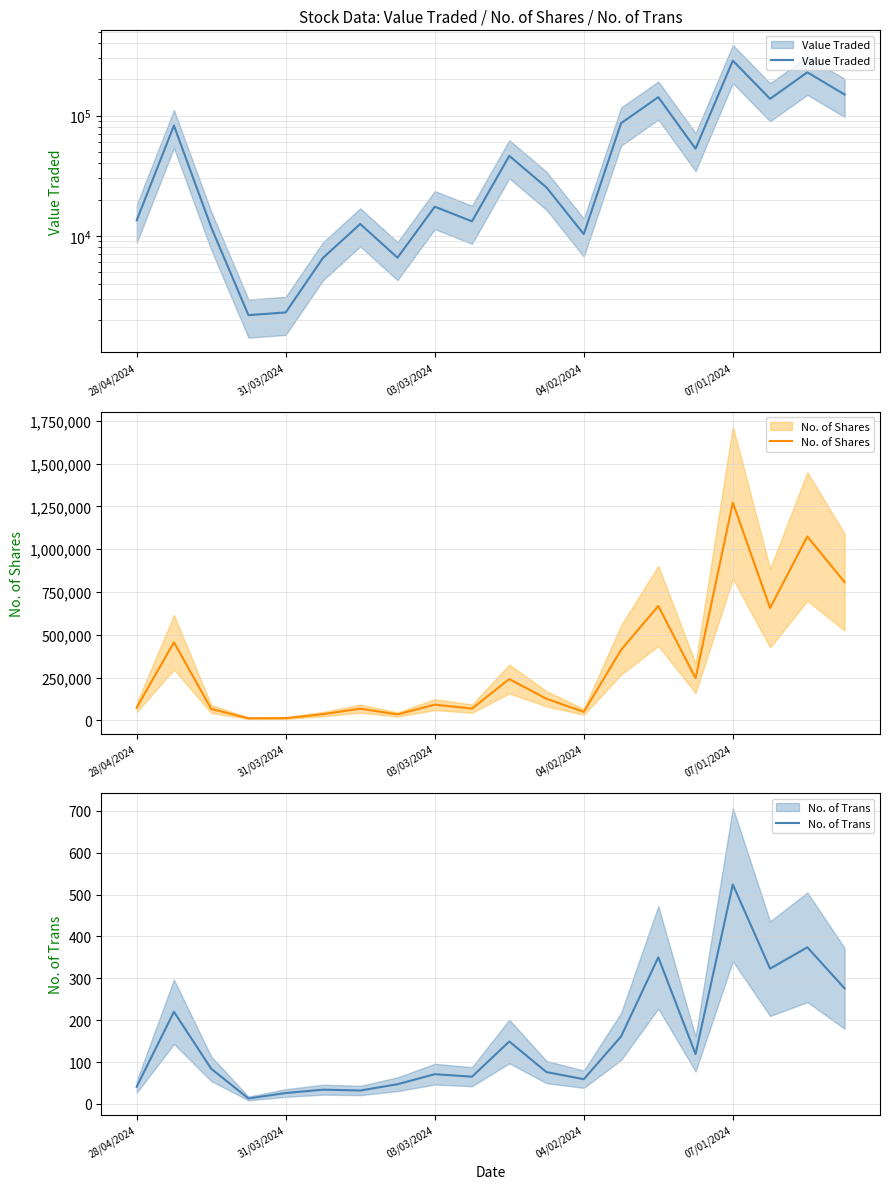

How many distinct data groups are displayed?

3